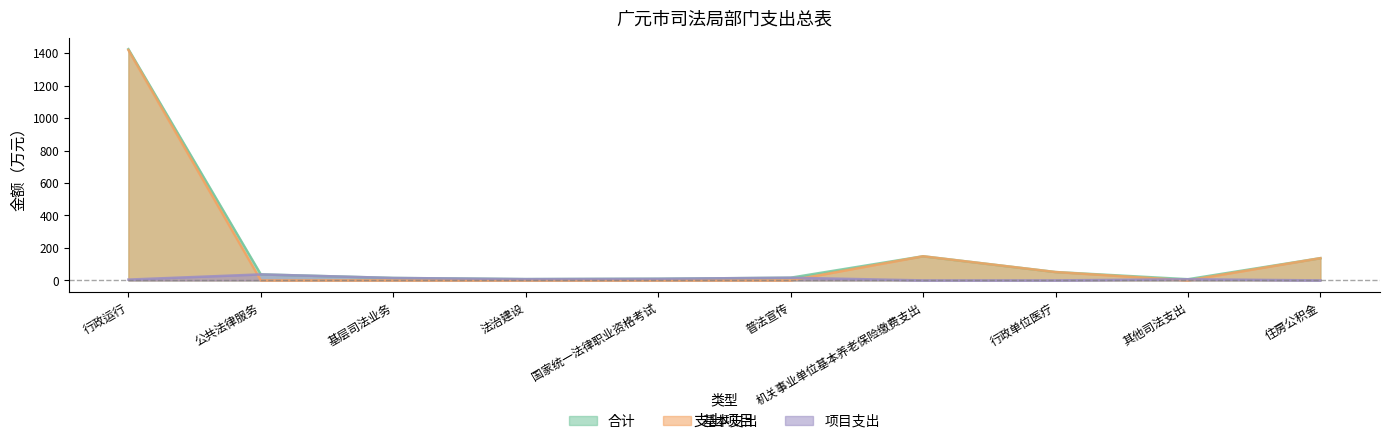

Is the value of 项目支出 at 法治建设 greater than the value of 合计 at 普法宣传?

No